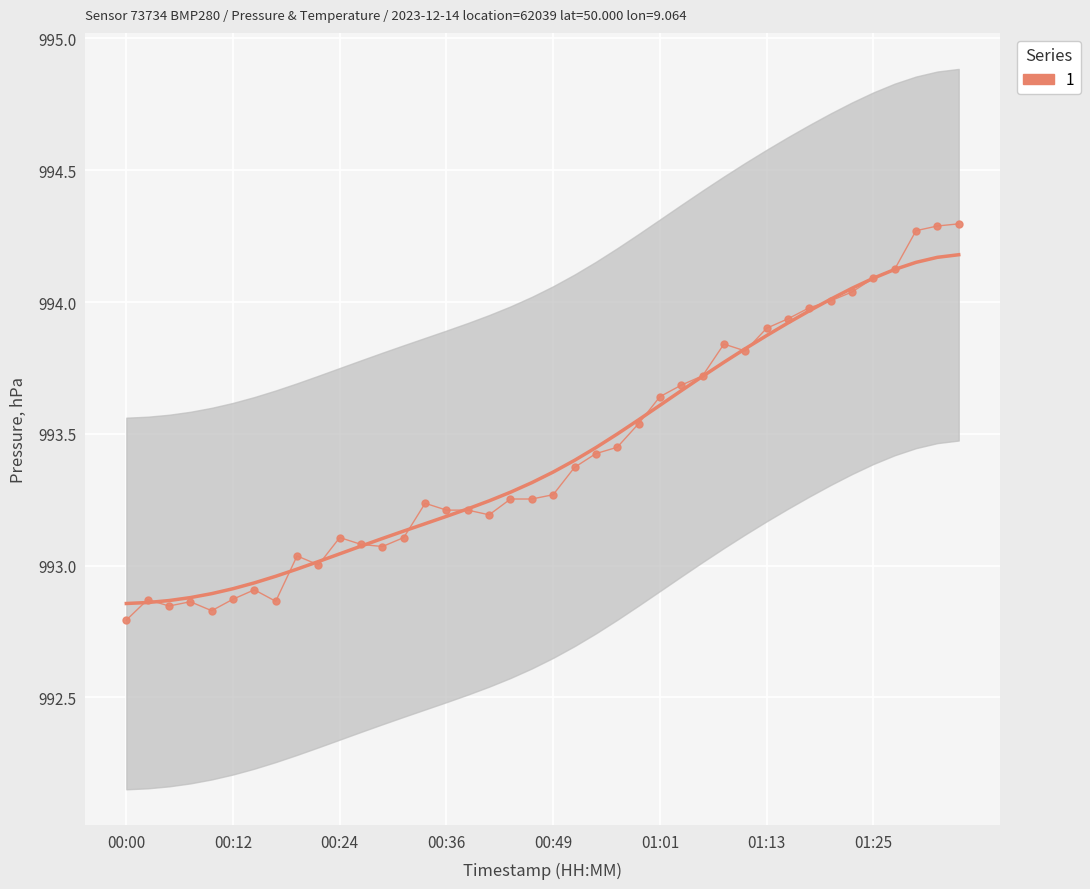

What is the sum of all values?

39737.3